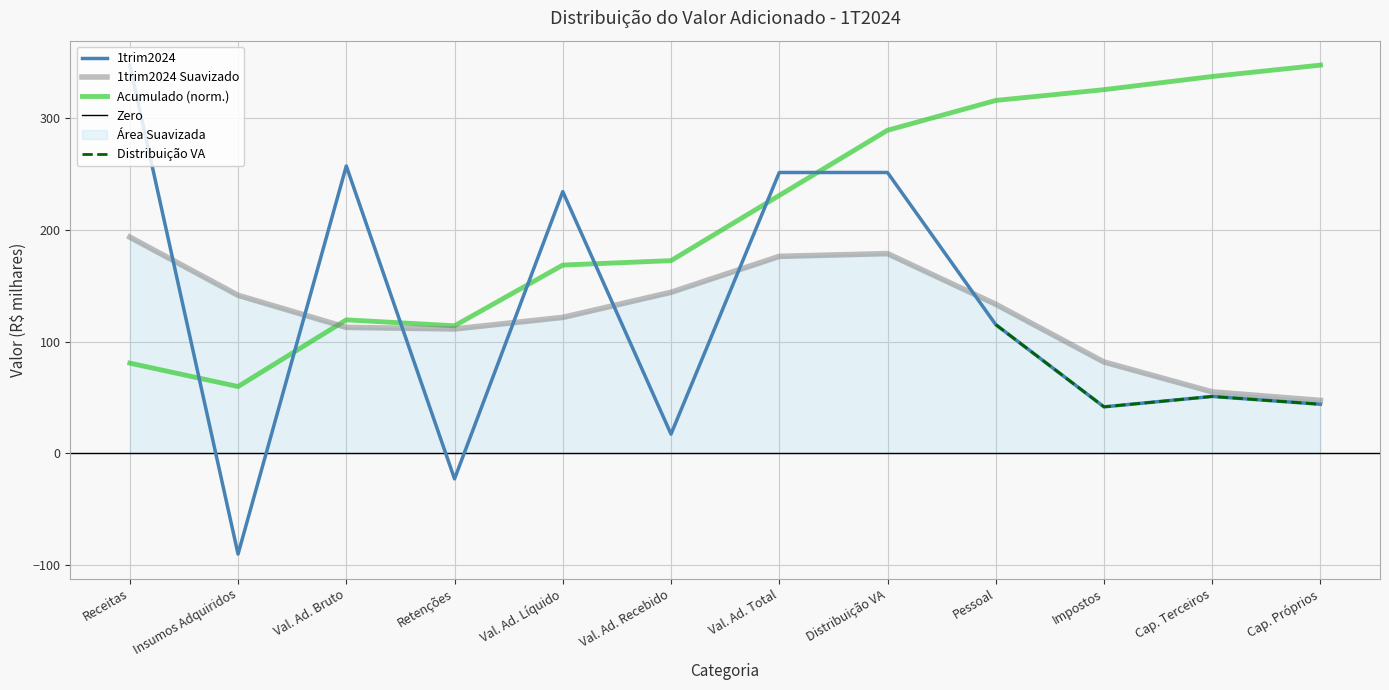

What value does the Acumulado (norm.) series have at Distribuição VA?

289.3